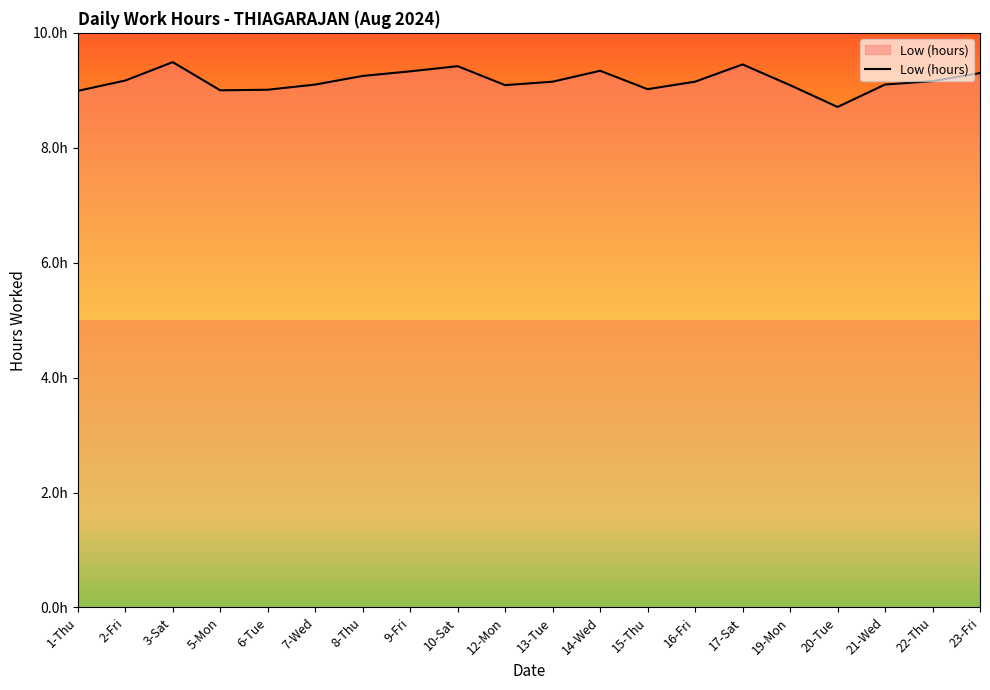

Which has a higher value, 22-Thu or 13-Tue?

22-Thu